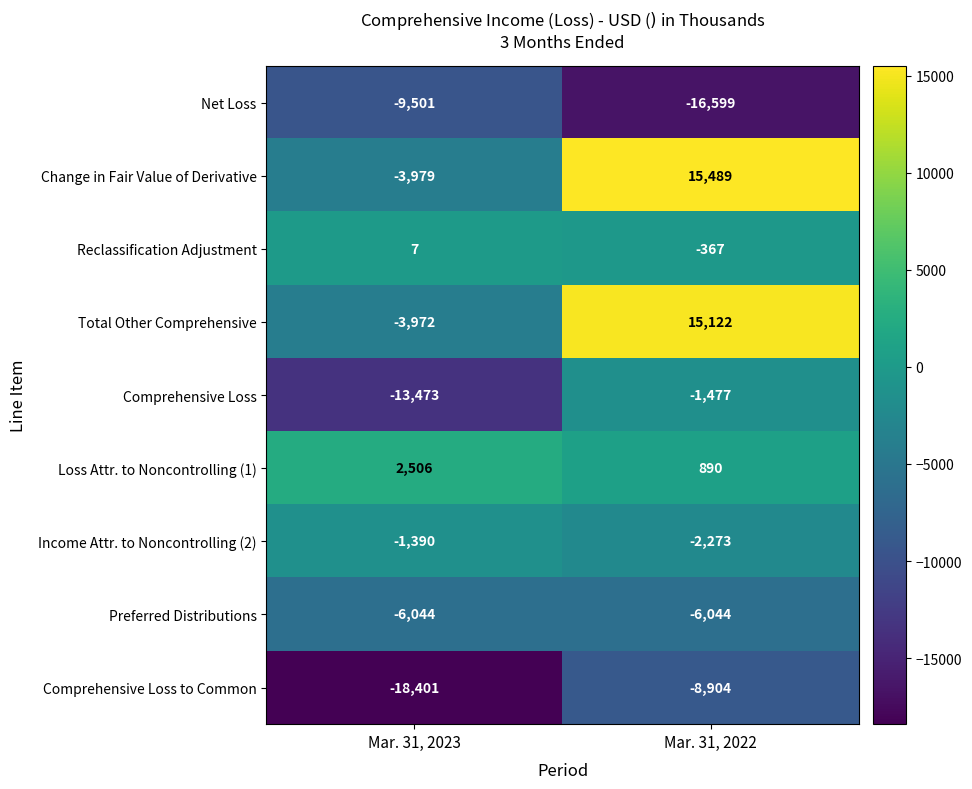

At Mar. 31, 2022, list the series in order from largest to smallest.

Change in Fair Value of Derivative, Total Other Comprehensive, Loss Attr. to Noncontrolling (1), Reclassification Adjustment, Comprehensive Loss, Income Attr. to Noncontrolling (2), Preferred Distributions, Comprehensive Loss to Common, Net Loss